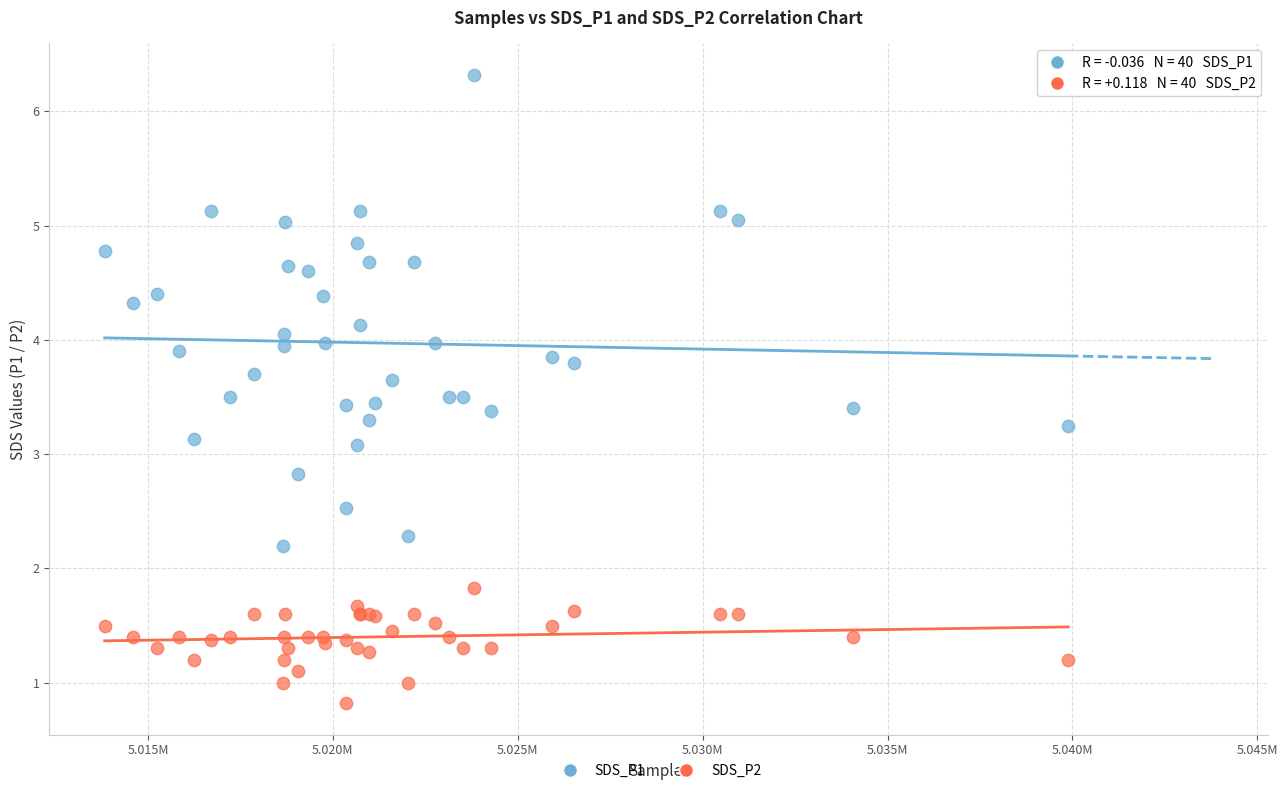

Which series contains the highest Y value?

SDS_P1